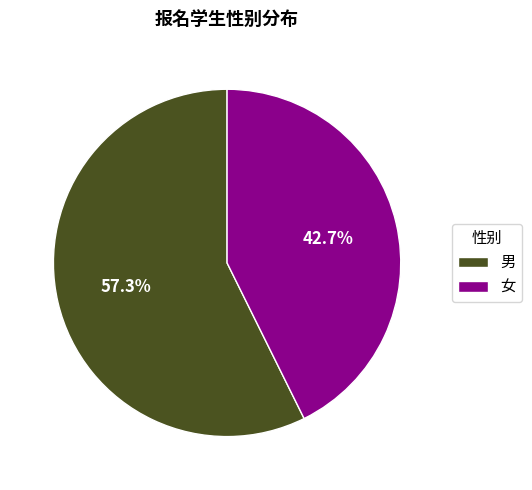

To the nearest percent, what percentage of the pie is 女?

43%